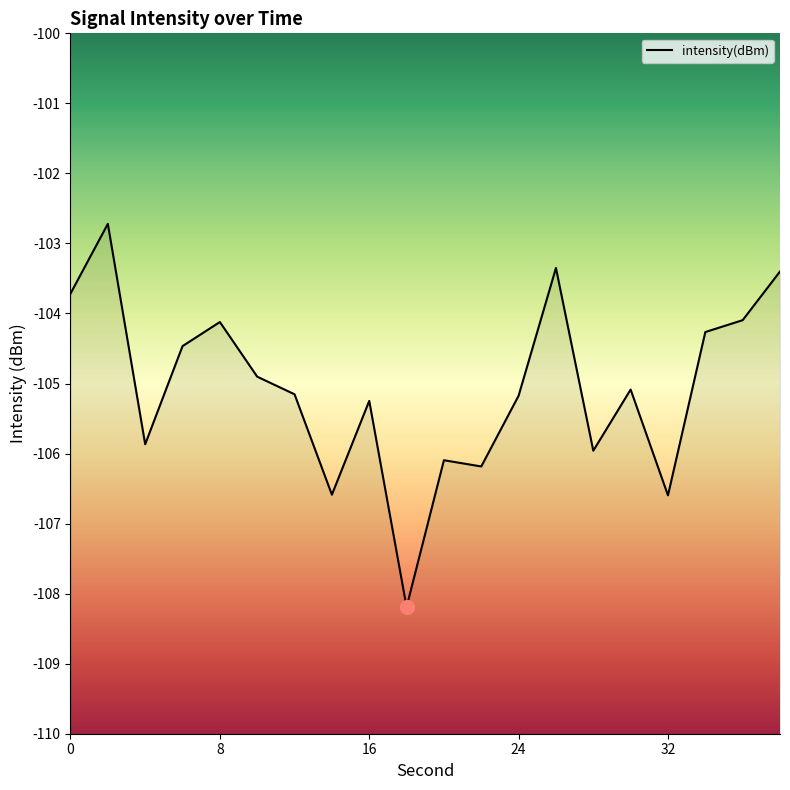

Reading left to right, extract all data points from this chart.

-103.7	-102.7	-105.9	-104.5	-104.1	-104.9	-105.2	-106.6	-105.2	-108.2	-106.1	-106.2	-105.2	-103.4	-106.0	-105.1	-106.6	-104.3	-104.1	-103.4